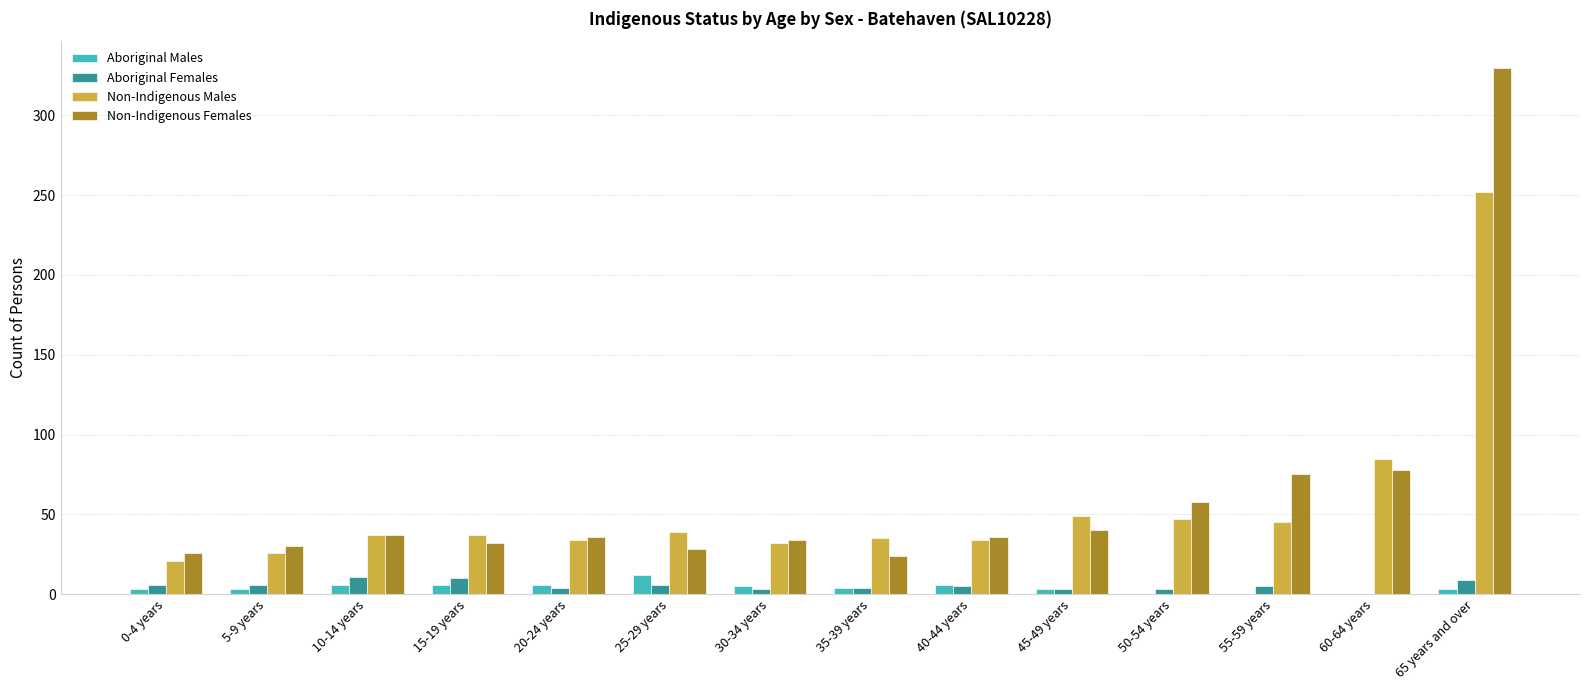

How many distinct data groups are displayed?

4